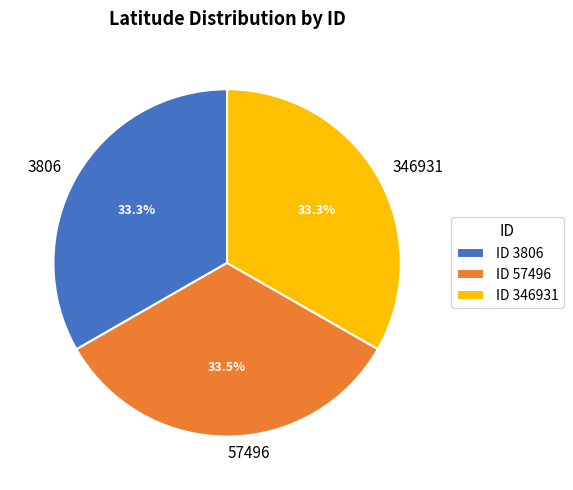

What is the ratio of the value at 3806 to the value at 57496?

1.0